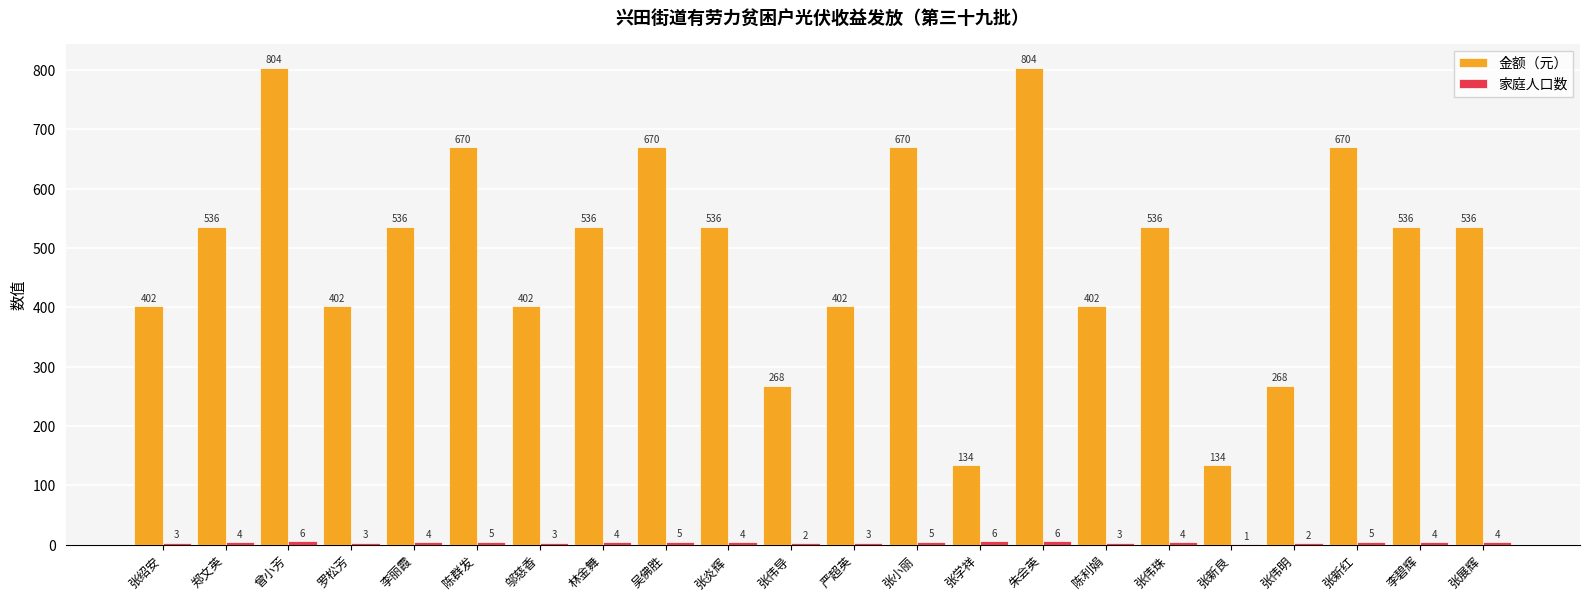

True or false: 金额（元） has a value of 333 at 张展辉.

False